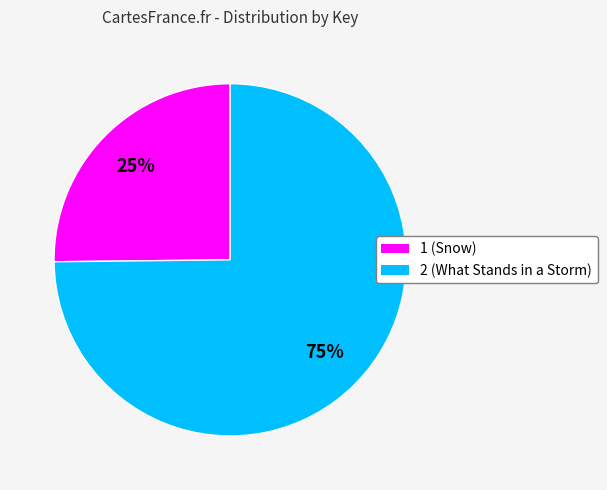

Which category has the smallest portion of the pie?

1